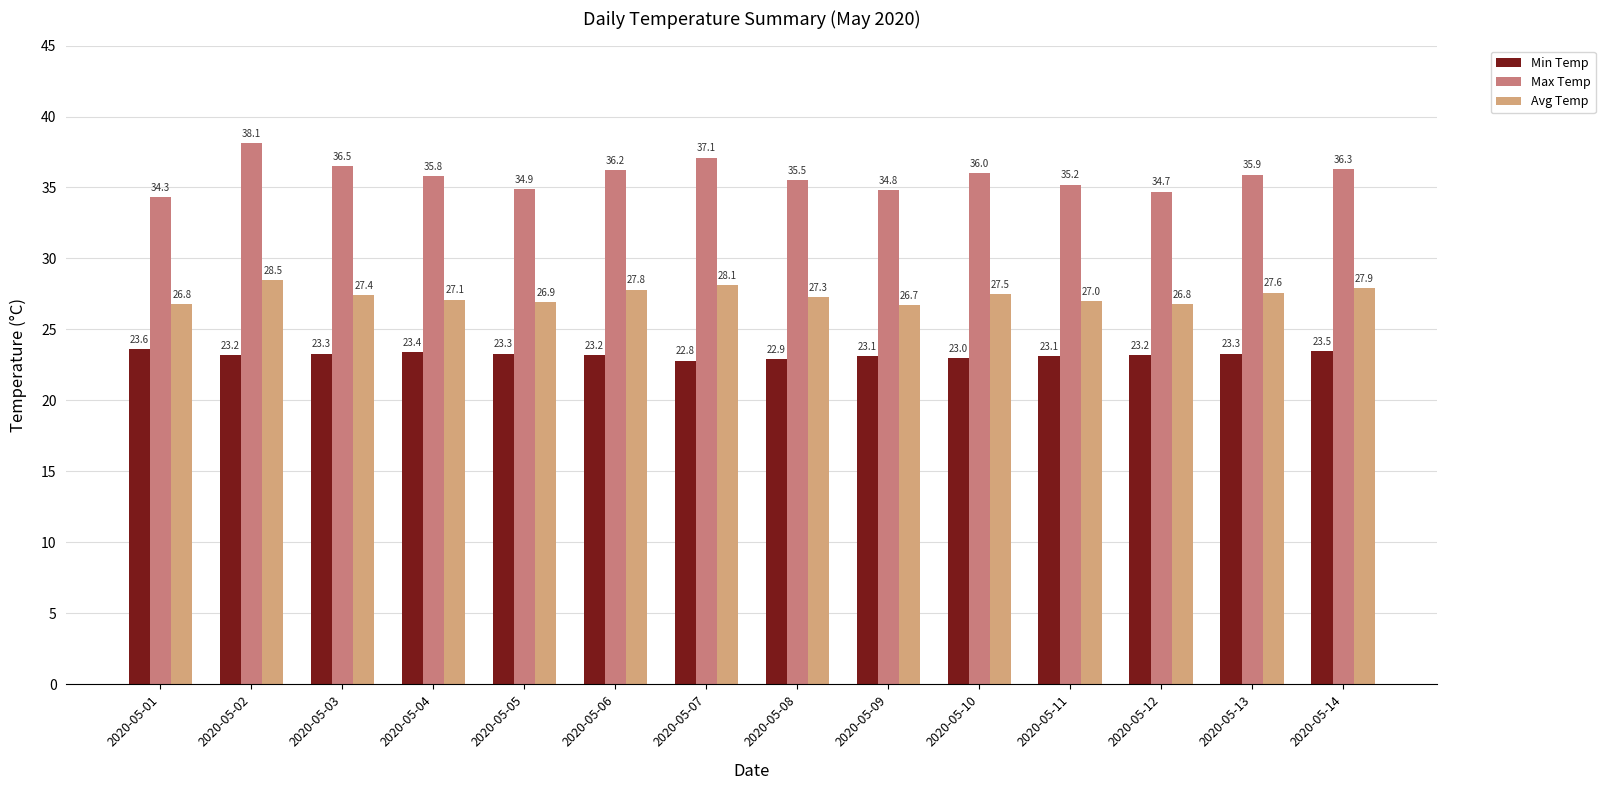

What is the difference between the second highest and second lowest values in the Min Temp series?

0.6